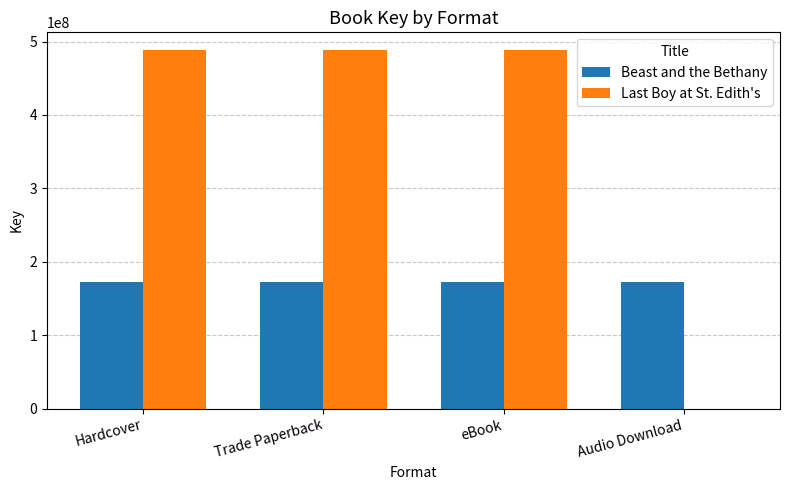

What is the spread (max minus min) of values at Hardcover?

316365483